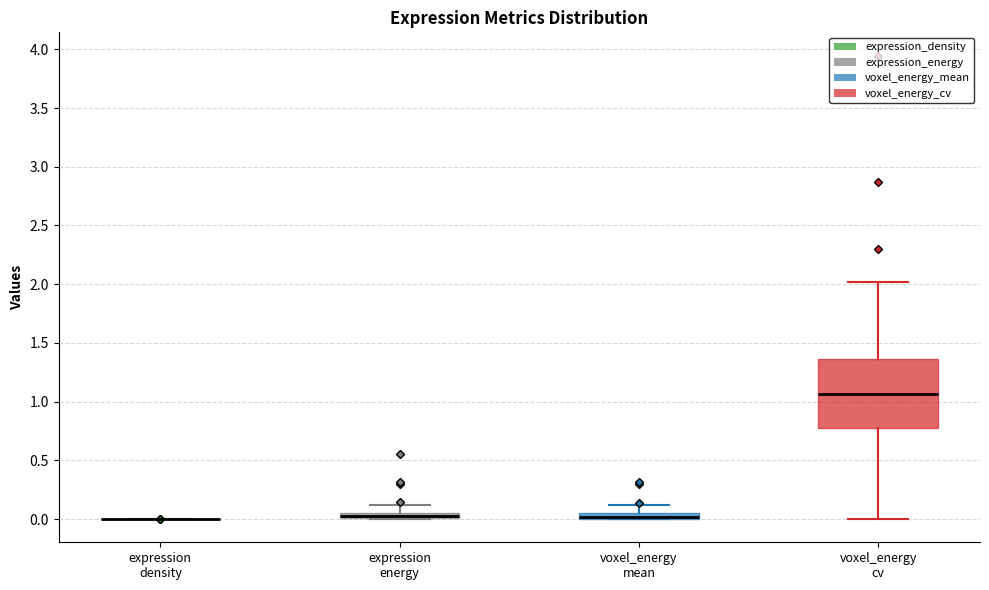

Where does the upper whisker of the box for expression energy end on the y-axis? The values are not printed on the chart, so give them approximately, as read against the axis.

0.10